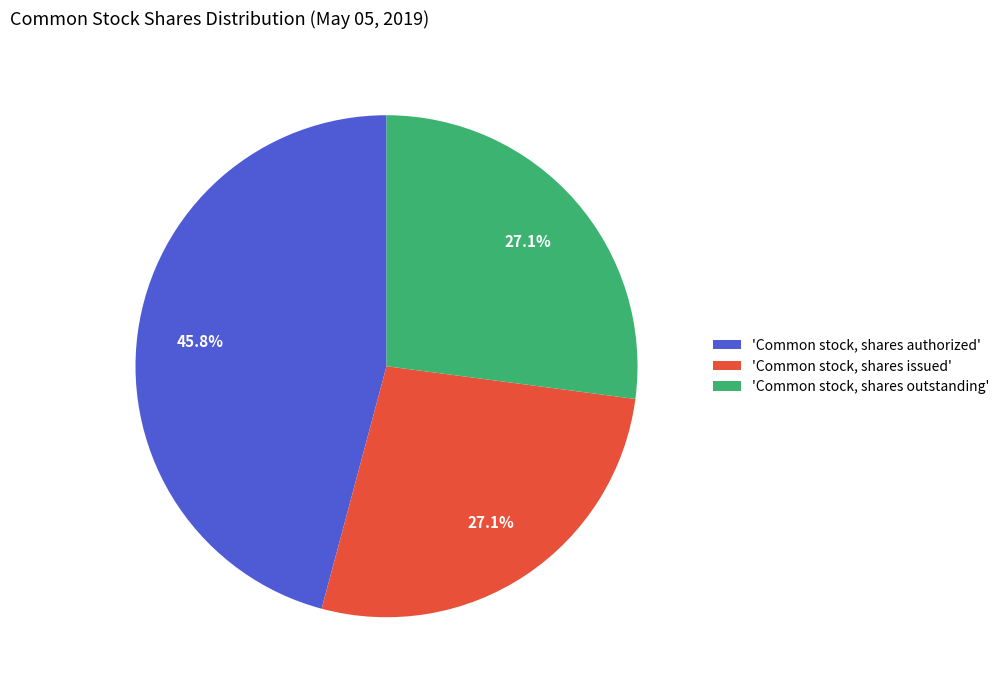

How many slices are in this pie chart?

3